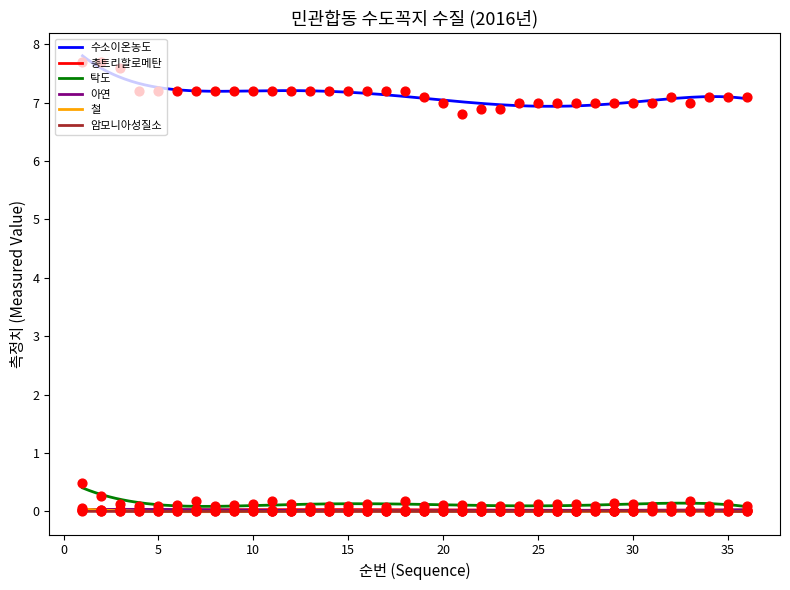

At how many categories does at least one series exceed 4?

36